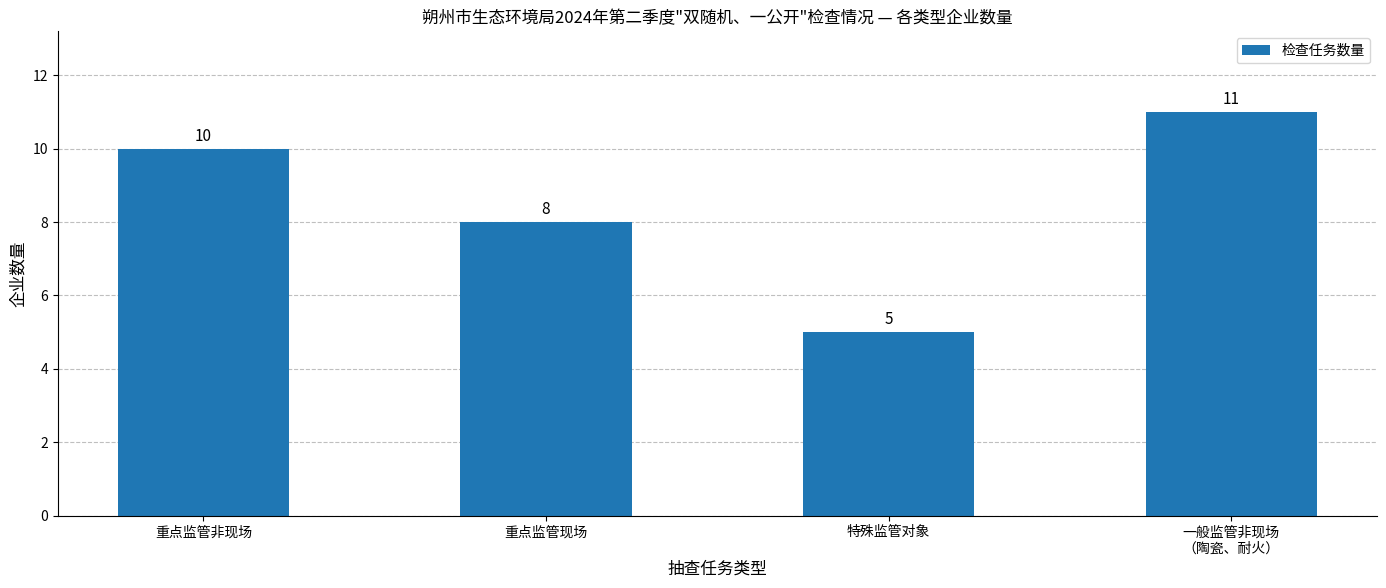

What is the greatest value displayed?

11